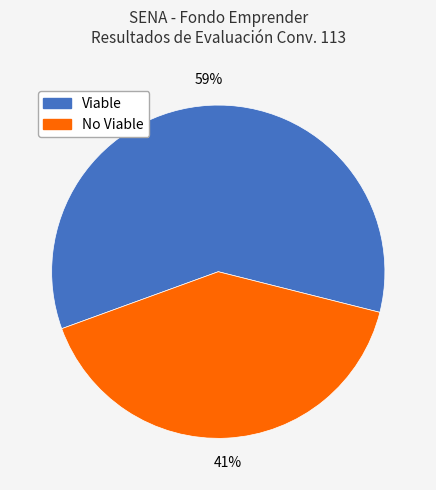

Count the number of slices in the pie.

2